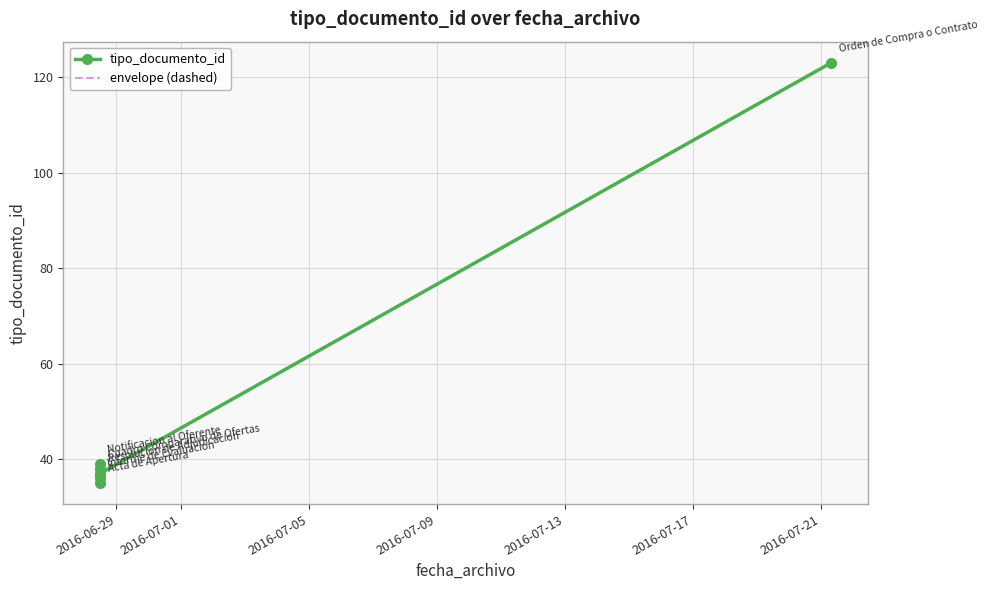

Which series has the widest spread of values?

tipo_documento_id